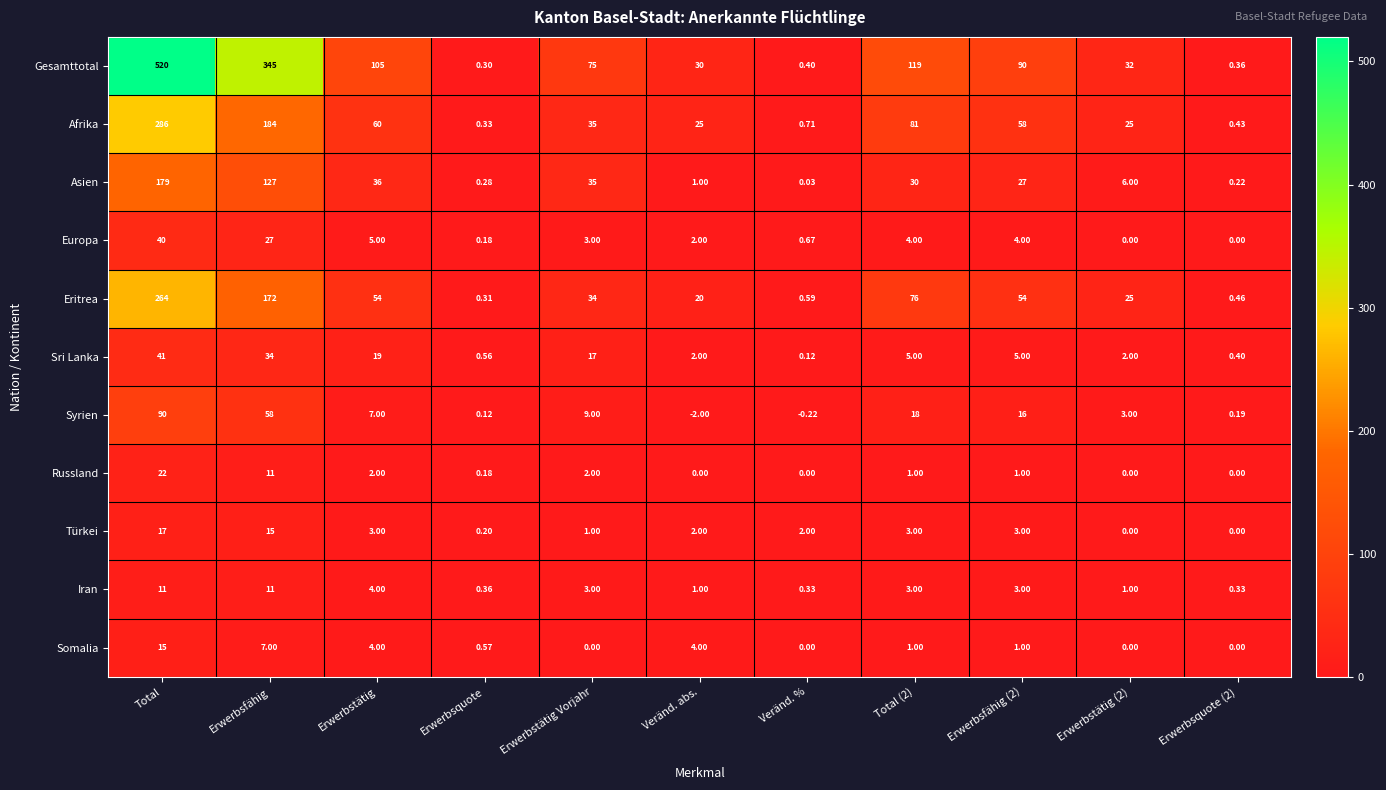

How many categories are shown in the chart?

11